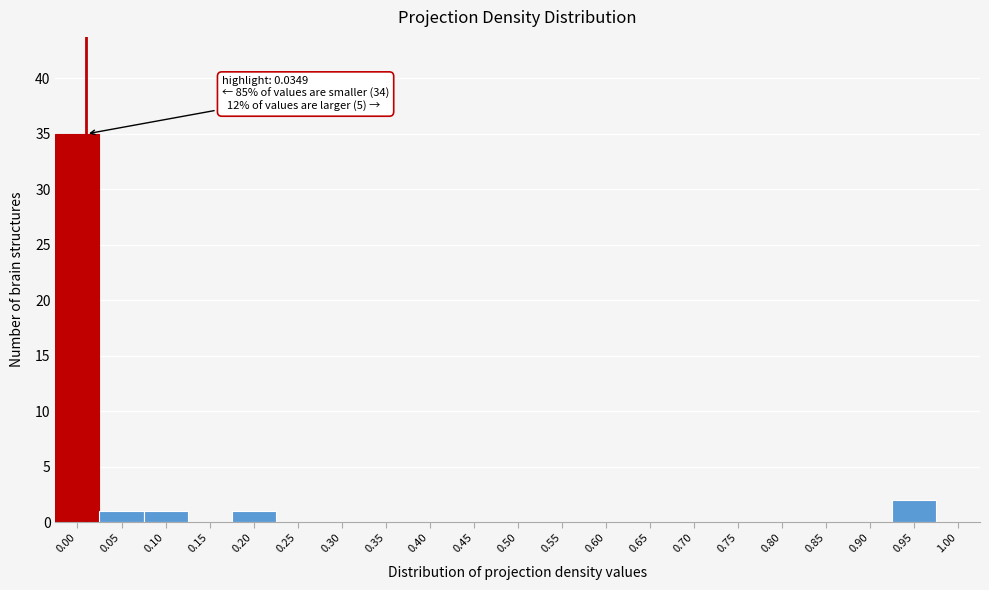

Reading right to left, list all the values displayed in this chart.

1.00=0	0.95=2	0.90=0	0.85=0	0.80=0	0.75=0	0.70=0	0.65=0	0.60=0	0.55=0	0.50=0	0.45=0	0.40=0	0.35=0	0.30=0	0.25=0	0.20=1	0.15=0	0.10=1	0.05=1	0.00=35